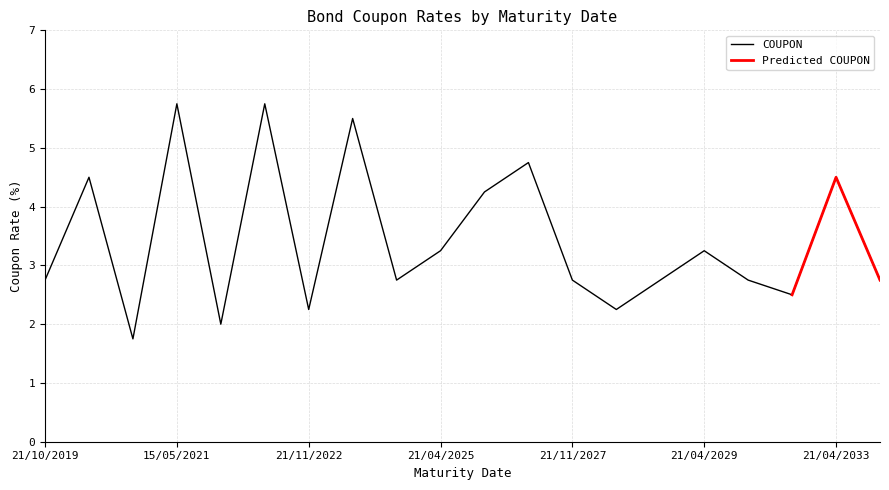

What is the average value?

3.4